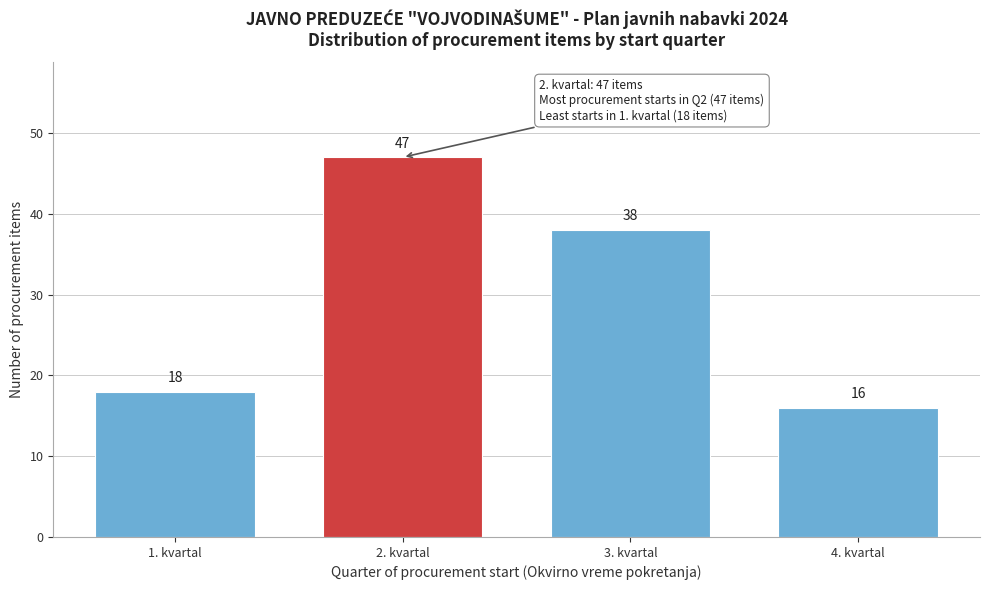

Reading right to left, extract all data points from this chart.

4. kvartal=16	3. kvartal=38	2. kvartal=47	1. kvartal=18